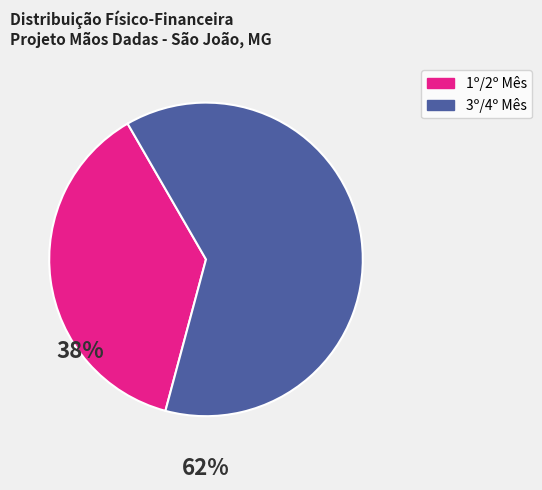

Is there a majority slice in this chart?

Yes